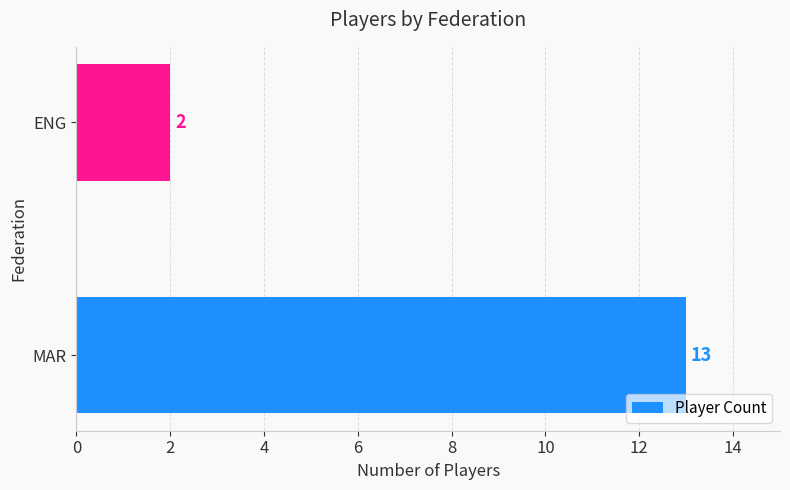

At which category does the chart reach its minimum across all series?

ENG